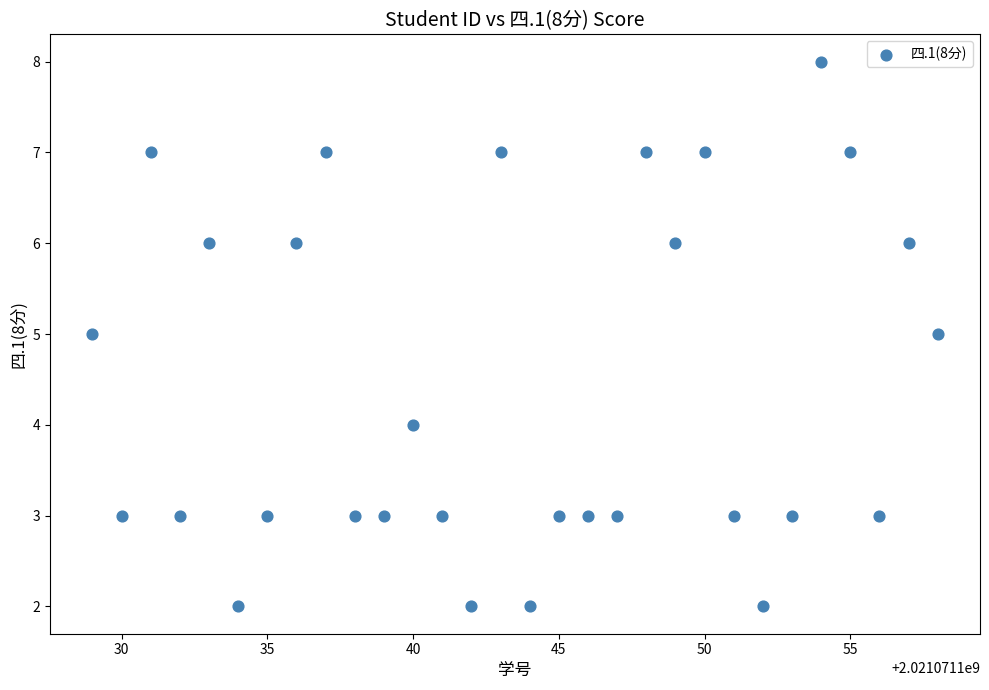

What is the range of X values (max minus min)?

29